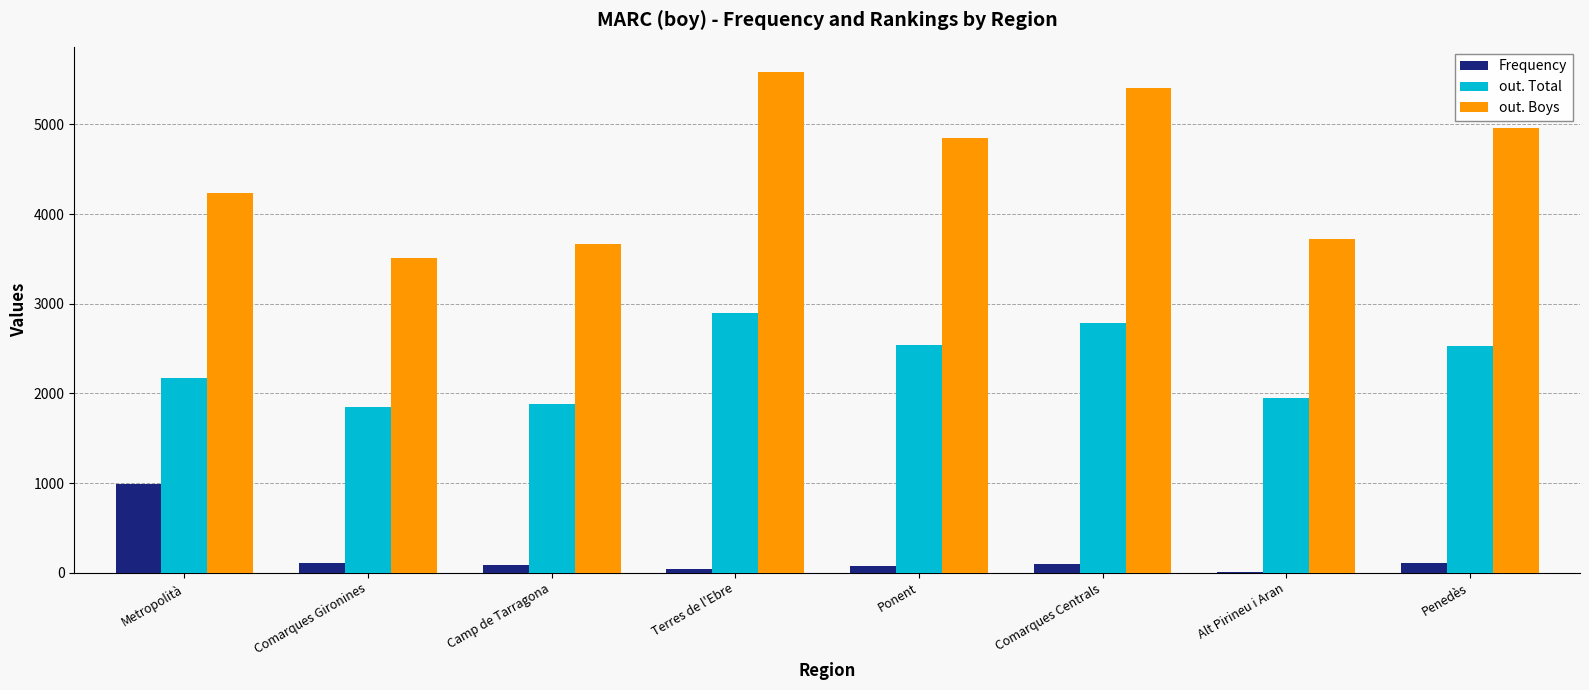

What are all the series names shown in the legend?

Frequency, out. Total, out. Boys